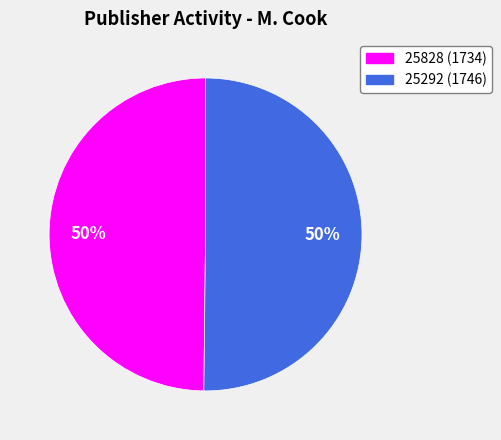

To the nearest percent, what portion does 25292 represent?

50%